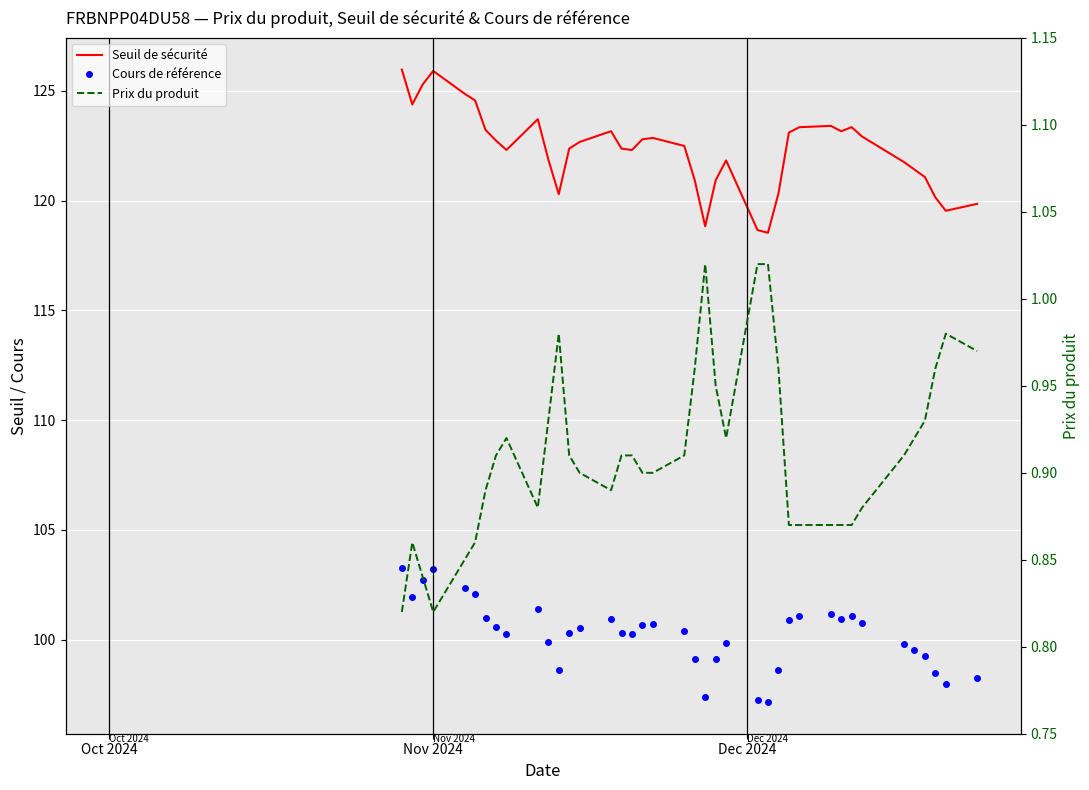

True or false: Cours de référence has more than 1 points higher than both neighbors.

True